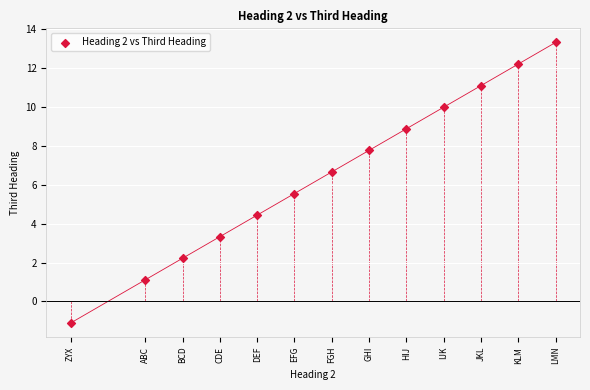

What is the range of X values (max minus min)?

13.0